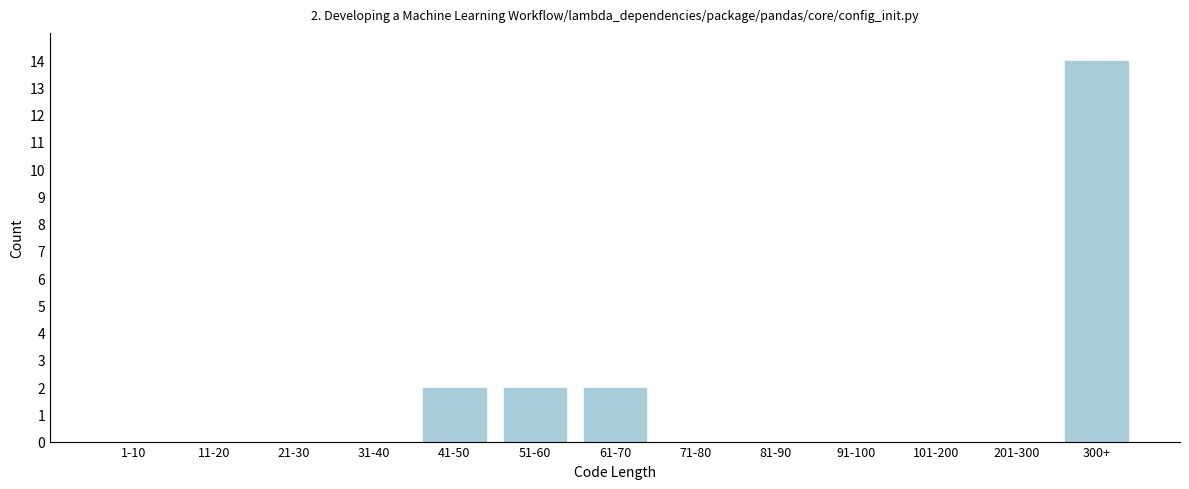

Reading left to right, list all the values displayed in this chart.

1-10=0	11-20=0	21-30=0	31-40=0	41-50=2	51-60=2	61-70=2	71-80=0	81-90=0	91-100=0	101-200=0	201-300=0	300+=14